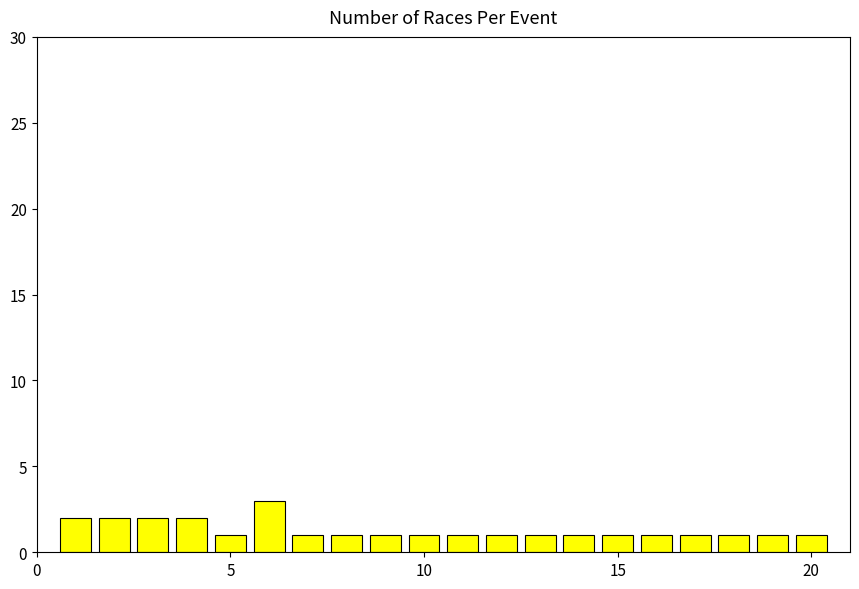

What is the sum of all values?

26